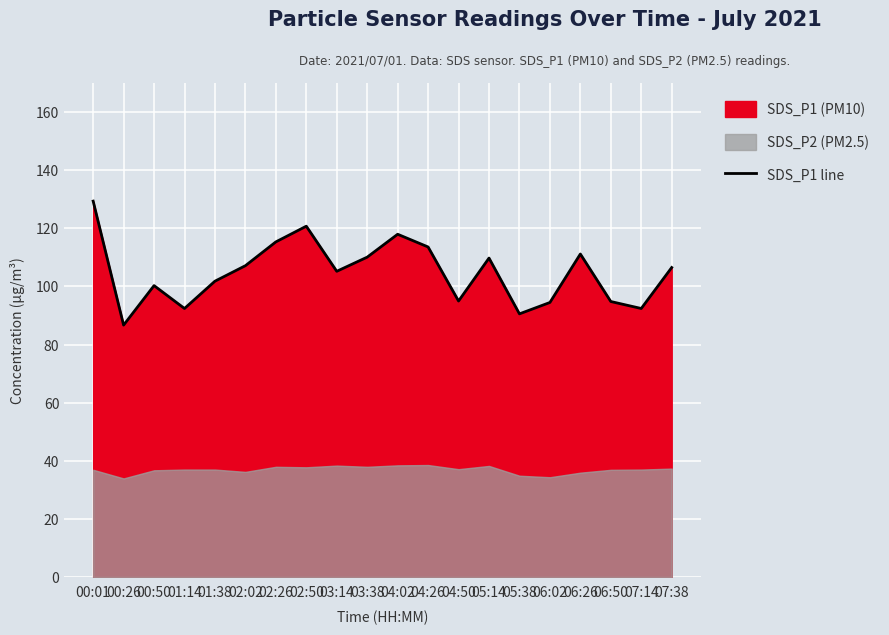

What is the difference between the values at 04:50 and 06:26?

16.2